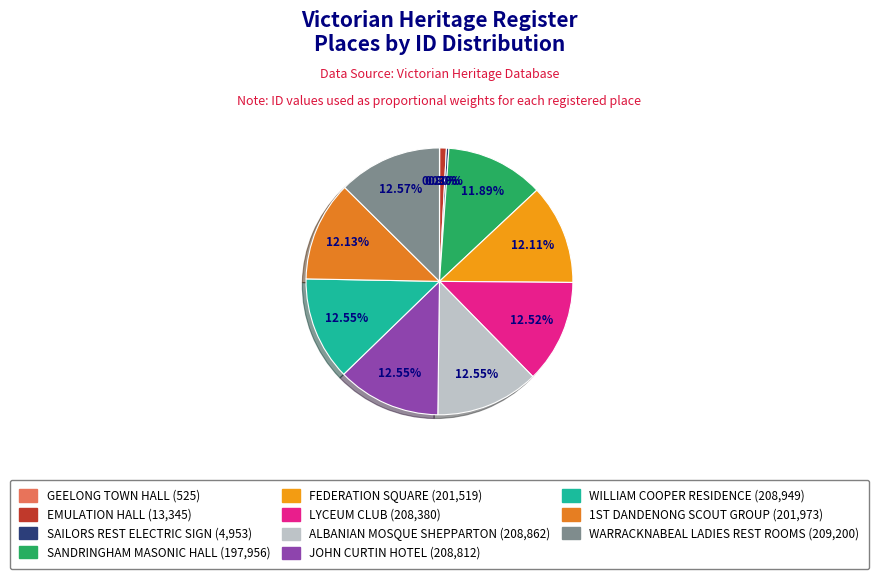

The JOHN CURTIN HOTEL slice represents 1% of the pie. True or false?

False